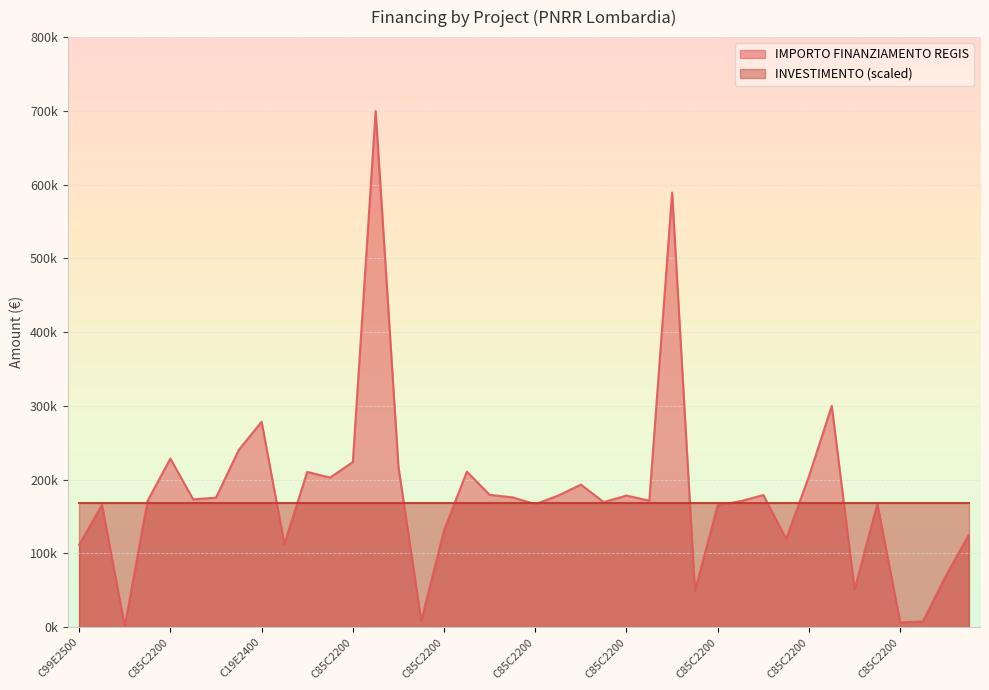

At which category does the data reach its first local valley?

C49E25000030004